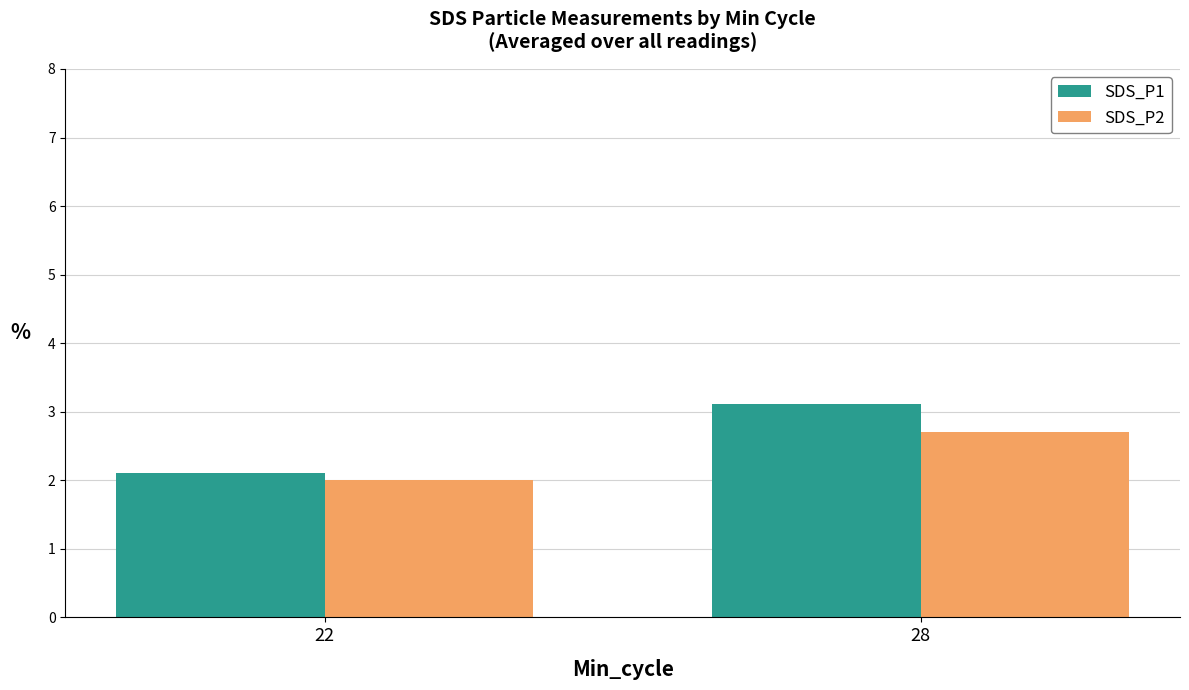

Reading left to right, extract all data points from this chart.

SDS_P1: 22=2.1	28=3.1
SDS_P2: 22=2.0	28=2.7